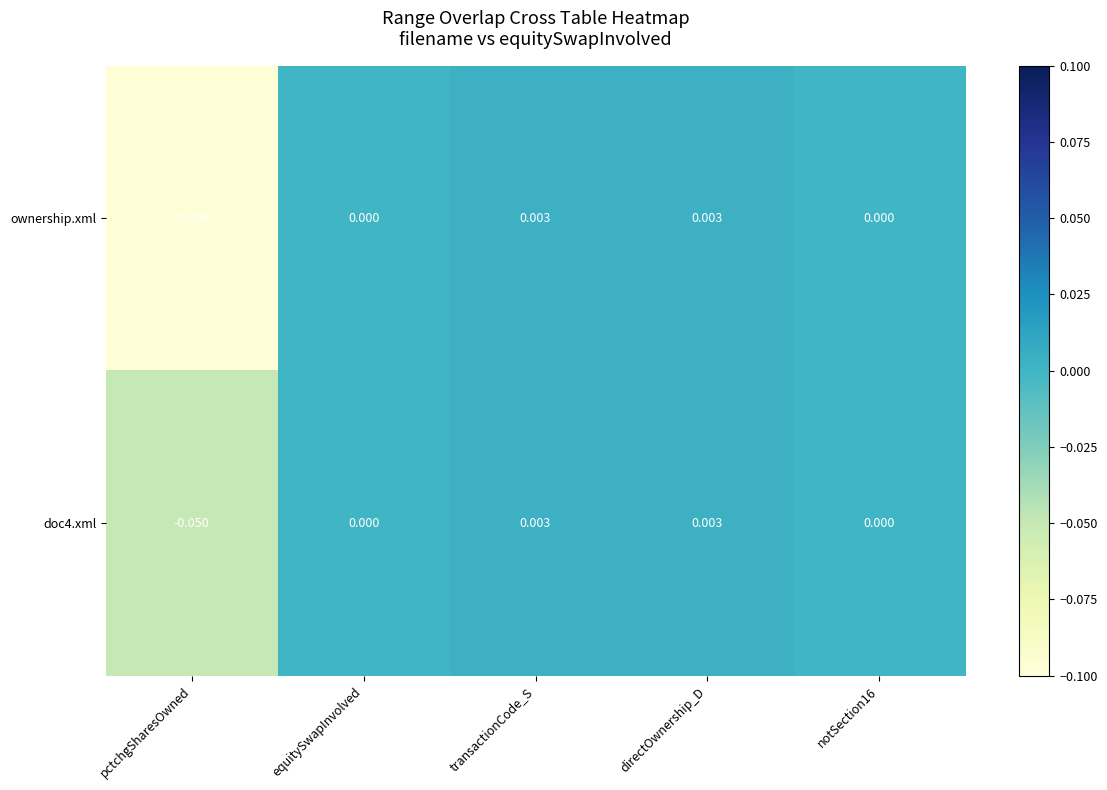

Which label corresponds to the smallest value in the chart?

pctchgSharesOwned